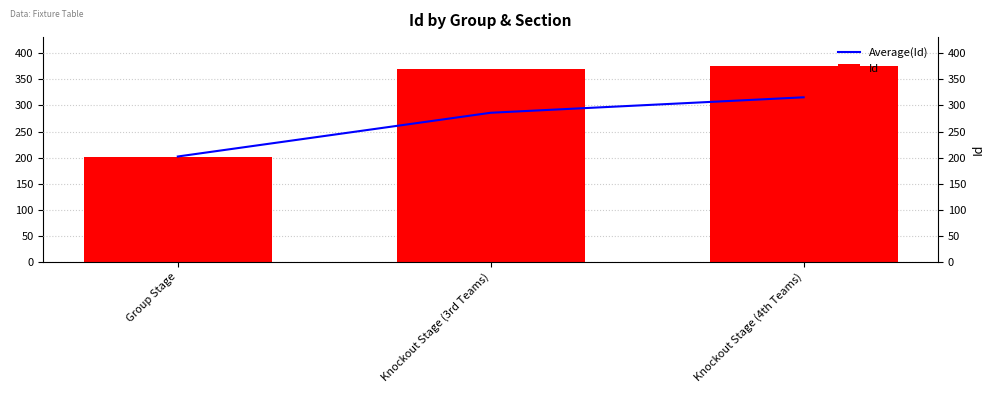

Which category has the highest value in the Average(Id) series?

Knockout Stage (4th Teams)